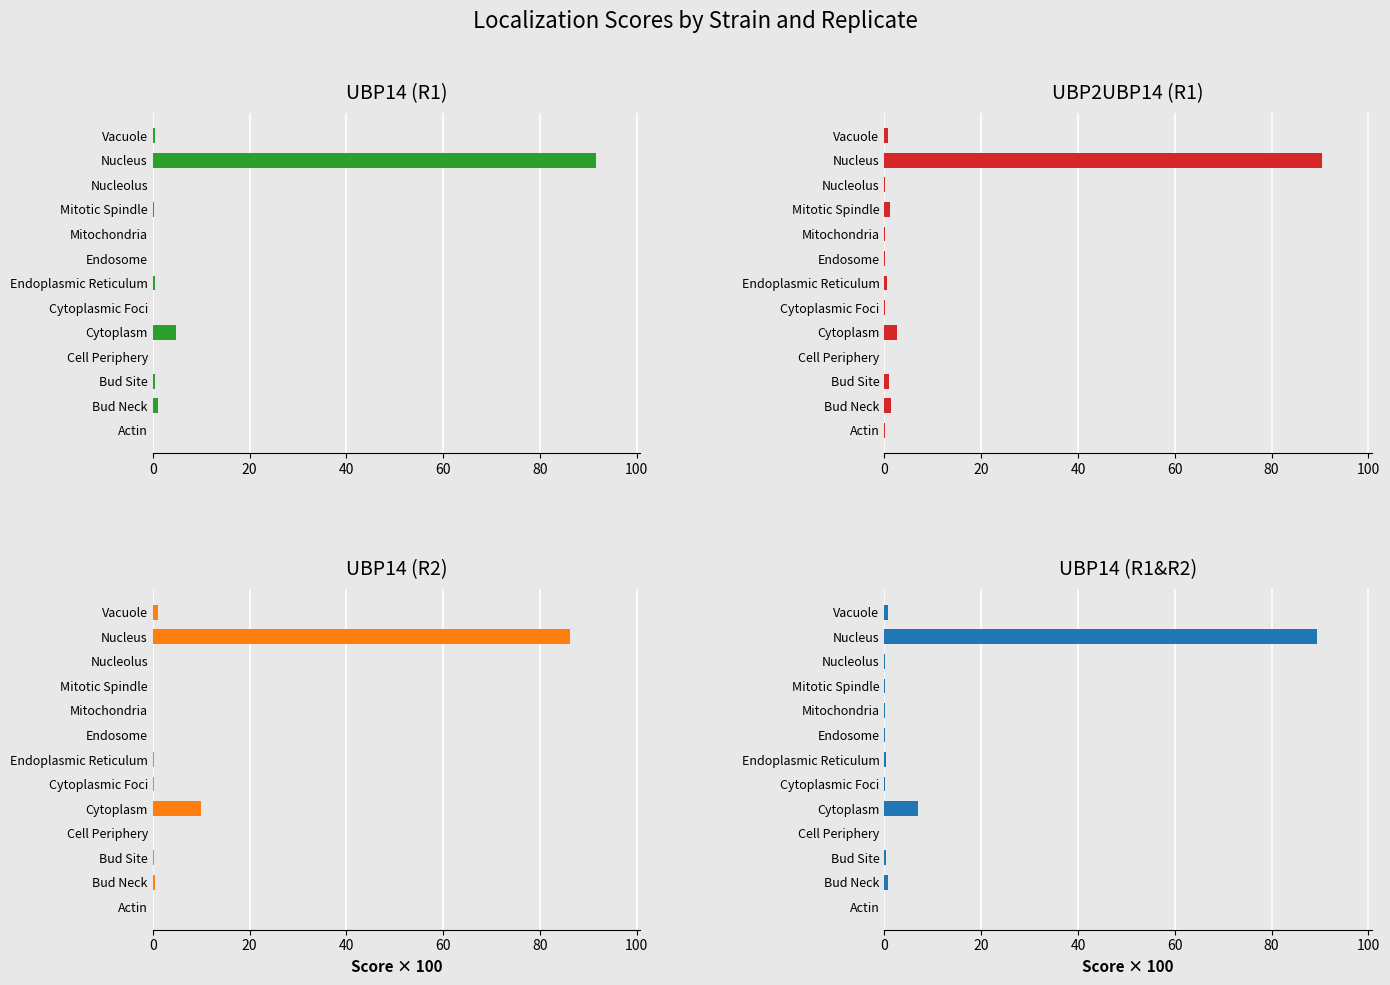

What is the highest value of the UBP14 (R1&R2) series?

89.4